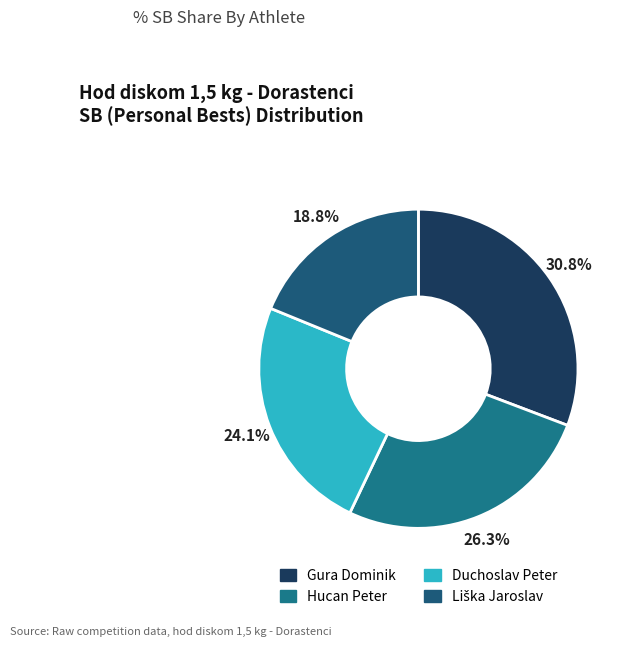

How many segments does this pie chart have?

4